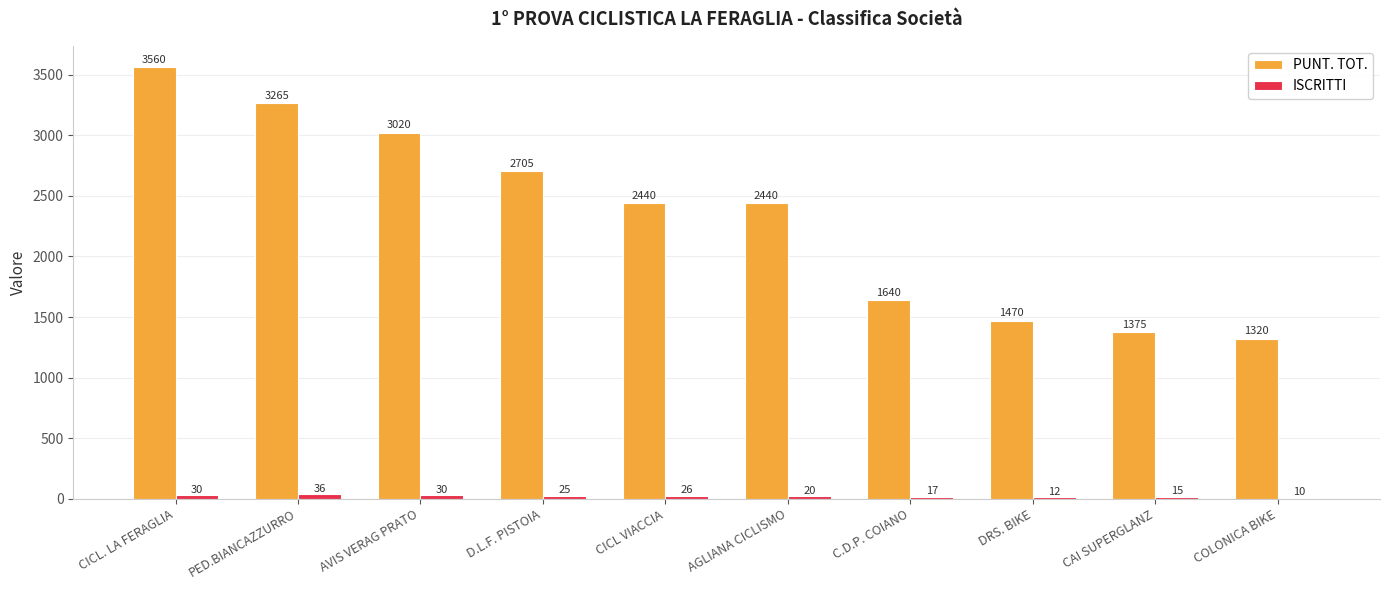

Count the number of data series in this chart.

2